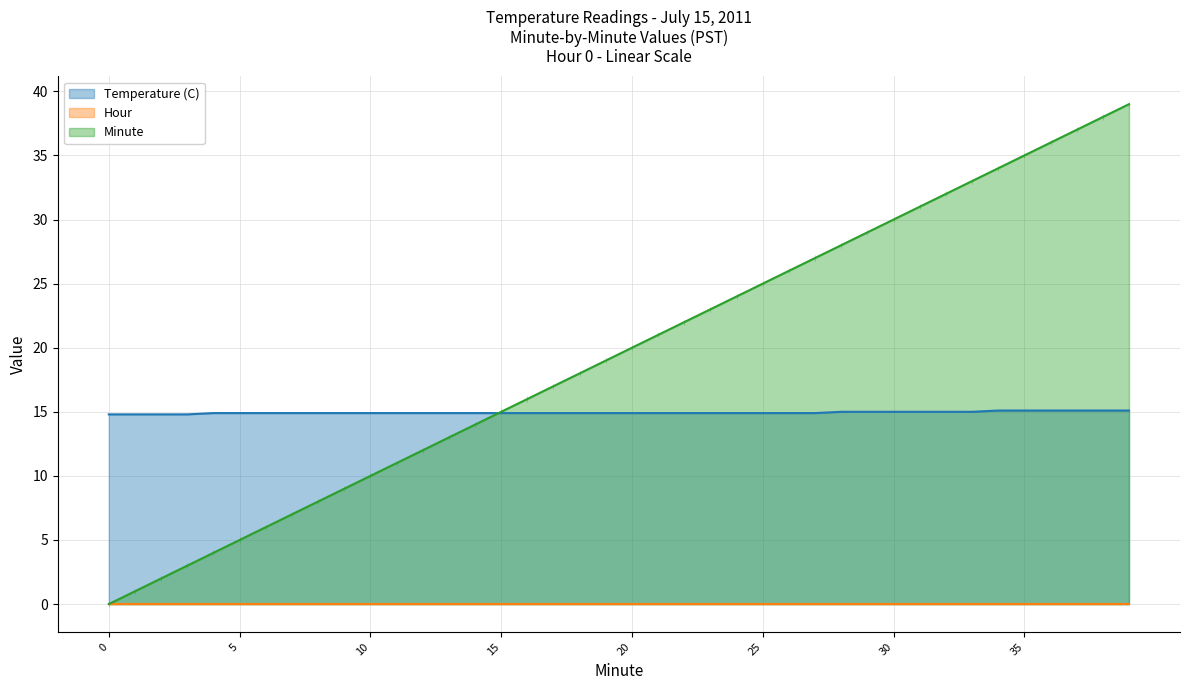

What is the difference between the highest and lowest values at 4?

10.9